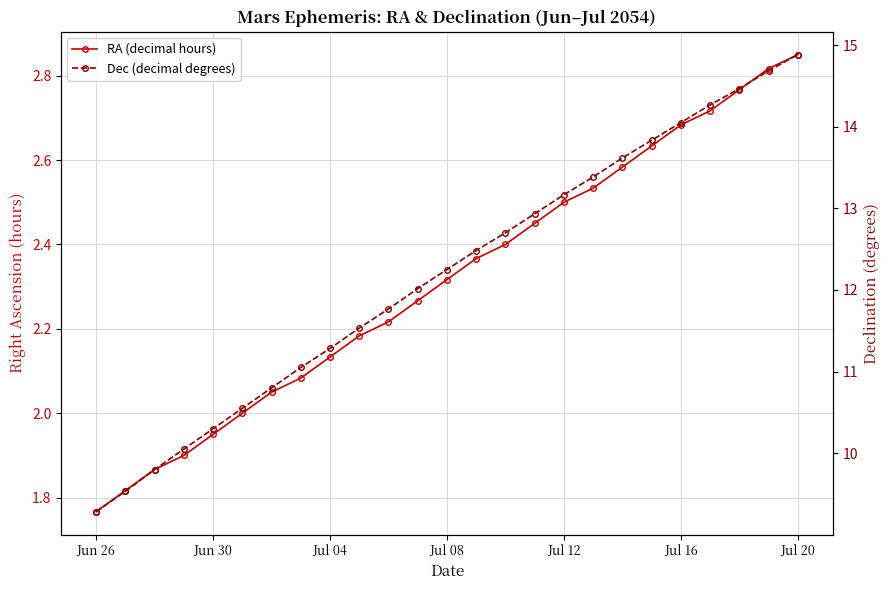

What are all the series names shown in the legend?

RA (decimal hours), Dec (decimal degrees)